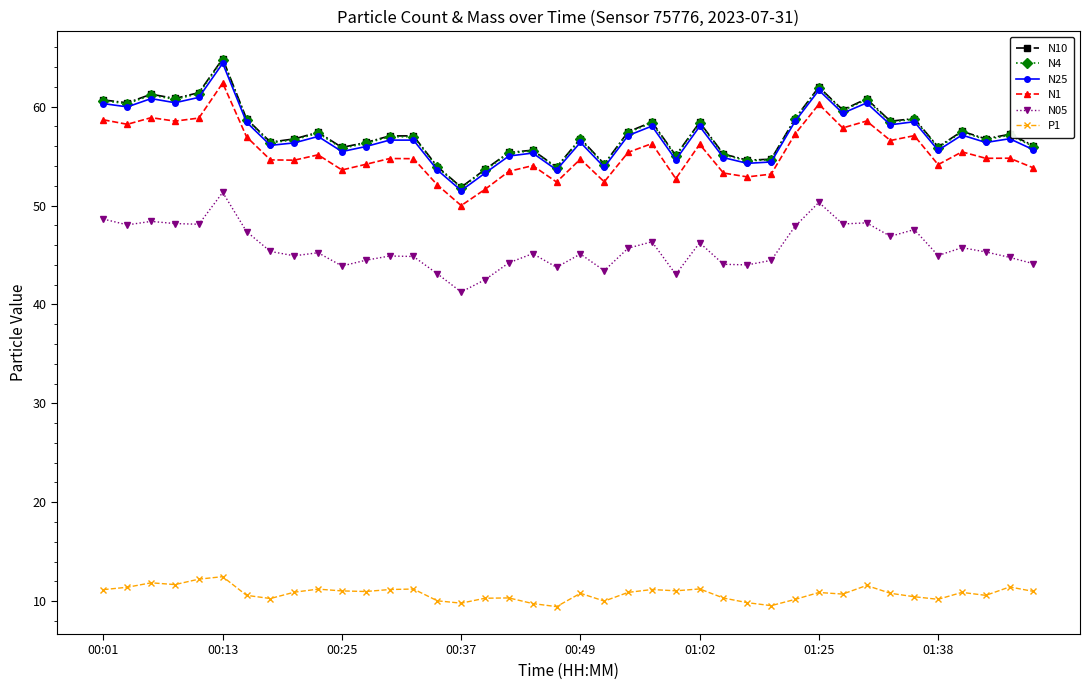

How many distinct data groups are displayed?

6